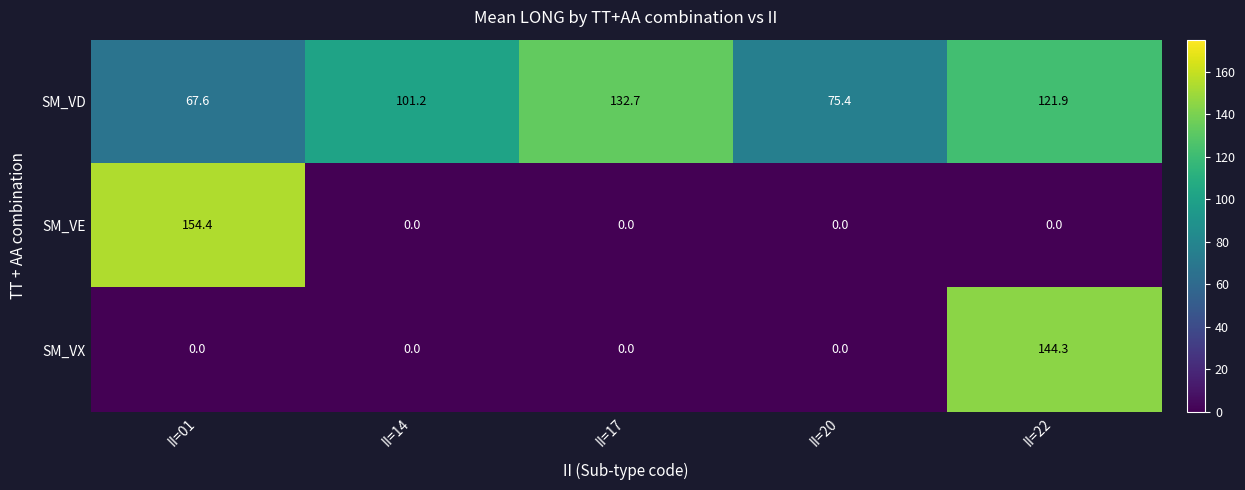

Reading left to right, extract all data points from this chart.

SM_VD: 67.6	101.2	132.7	75.4	121.9
SM_VE: 154.4	0.0	0.0	0.0	0.0
SM_VX: 0.0	0.0	0.0	0.0	144.3